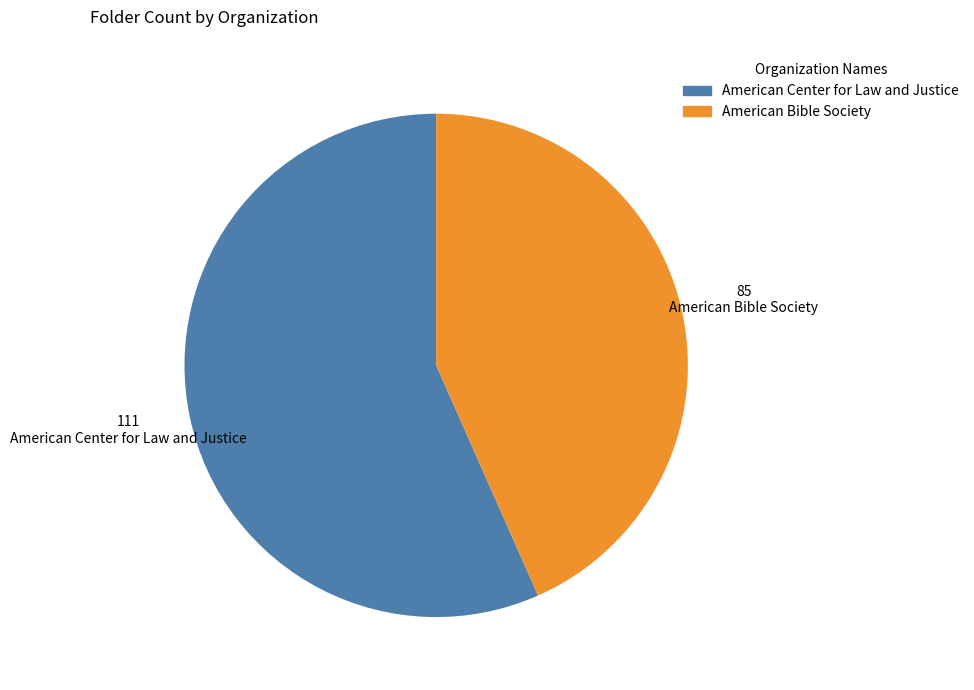

Combined, do American Center for Law and Justice and American Bible Society account for over 50%?

Yes